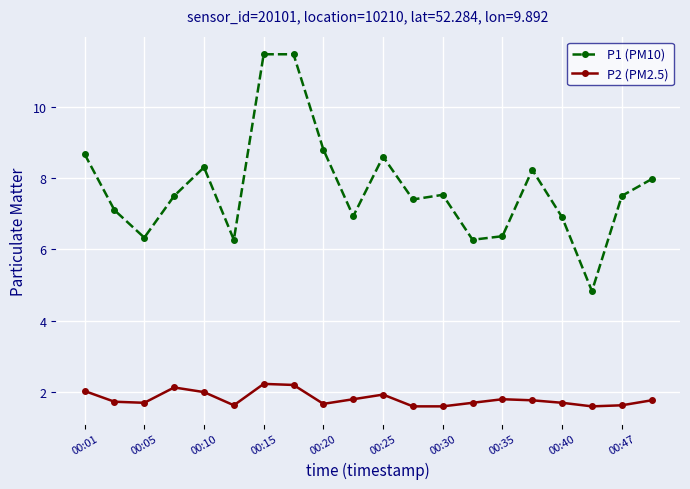

True or false: P2 (PM2.5) and P1 (PM10) cross at least once.

False